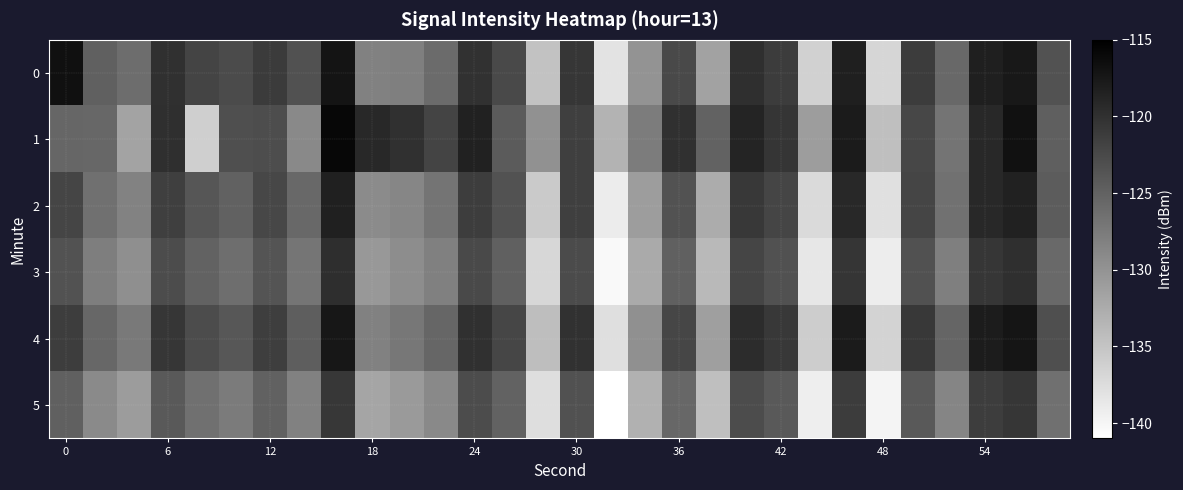

Which series has the largest total across all categories?

1